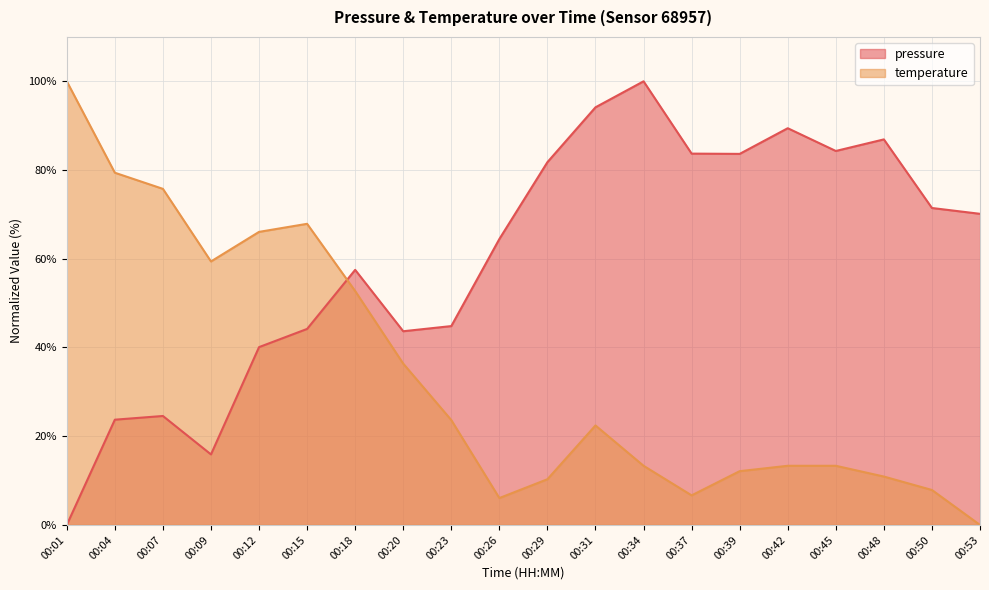

Which series has the largest total across all categories?

pressure